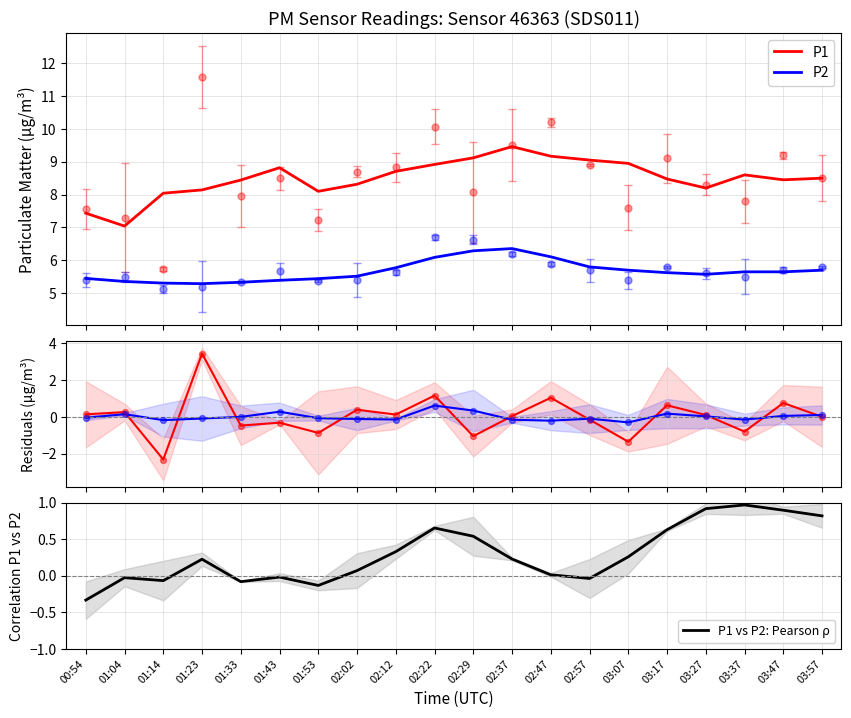

Is the value of P1 vs P2: Pearson ρ at 01:33 greater than the value of P2 residual at 01:43?

No